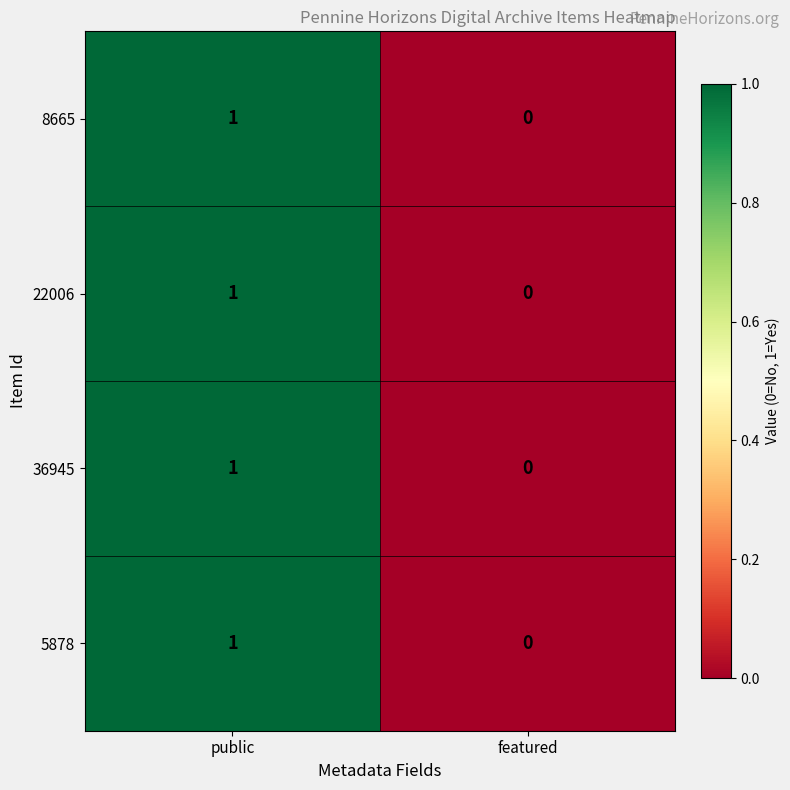

List the labels in order of 22006 value, largest first.

public, featured